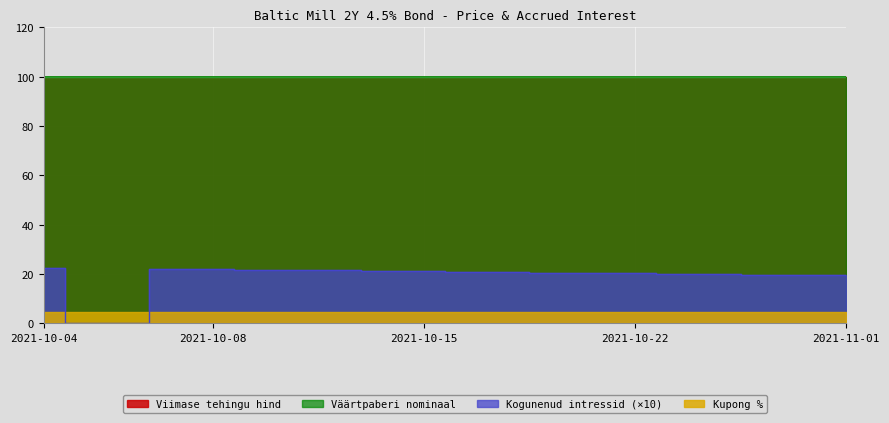

What position from the left is 2021-10-15?

10